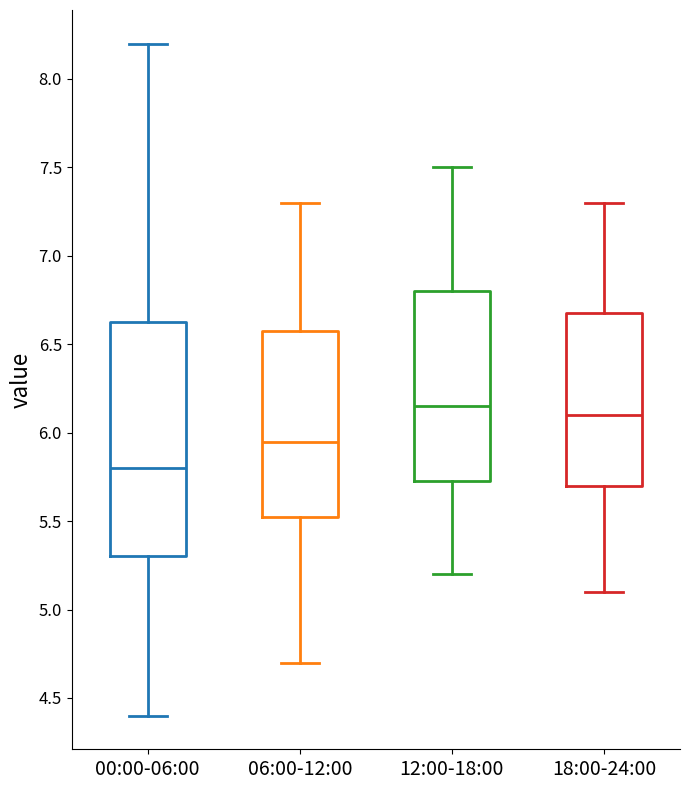

Comparing the boxes themselves (not the whiskers), which one is the tallest?

00:00-06:00